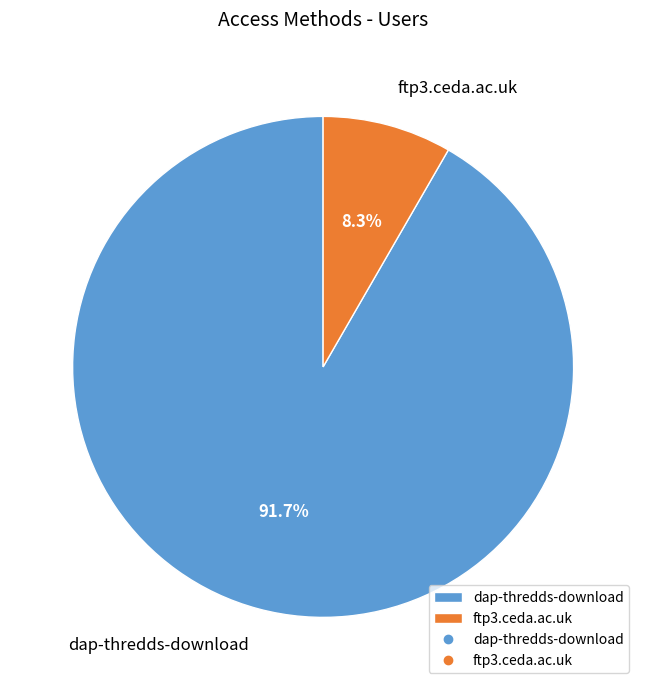

How many slices are in this pie chart?

2